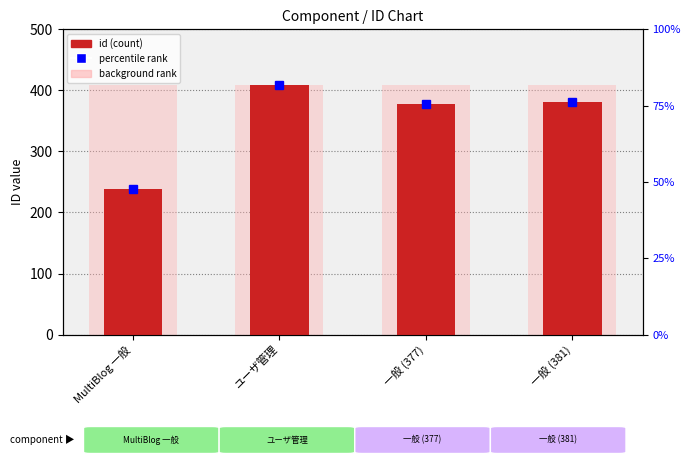

Where is the data nearest to the value 324?

一般 (377)